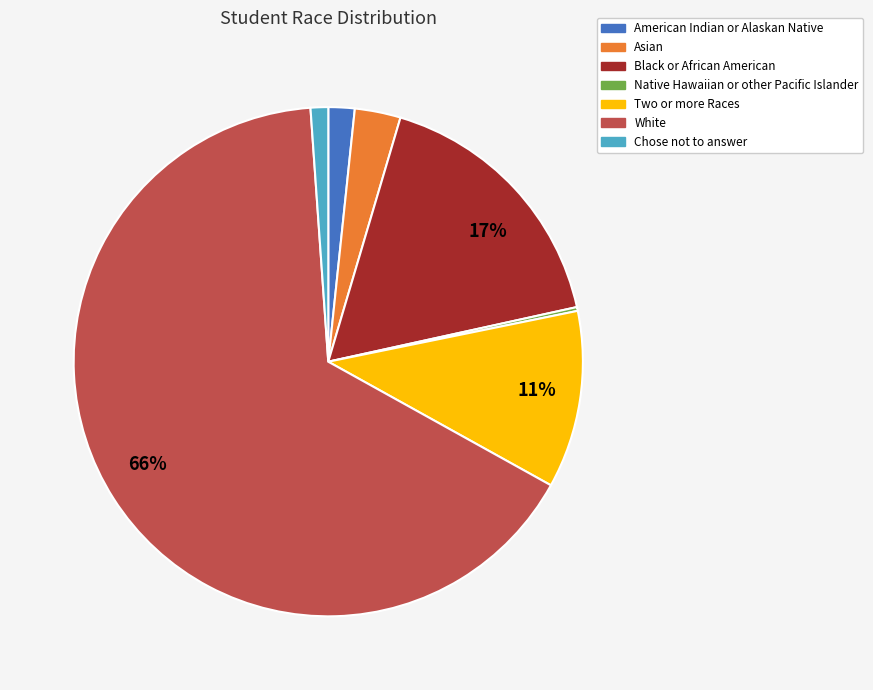

What percentage is the Chose not to answer slice, to the nearest percent?

1%